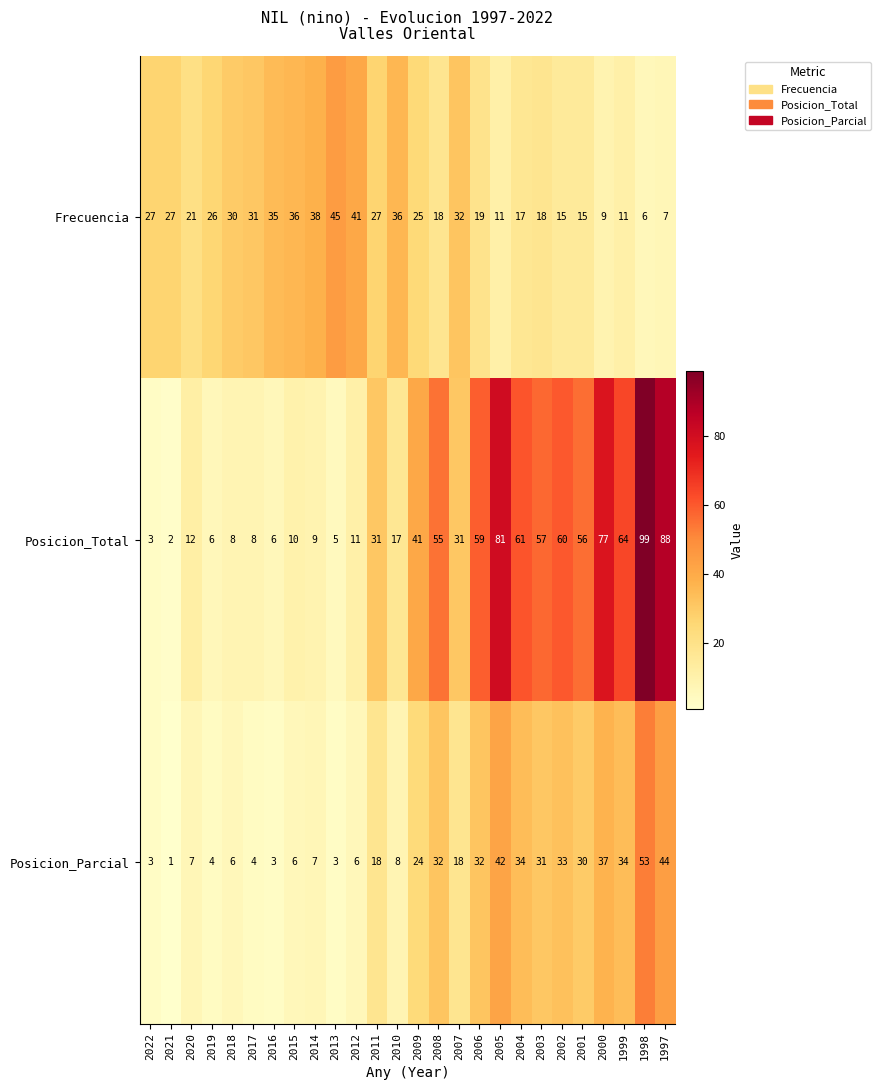

At which category is the sum across all series the highest?

1998